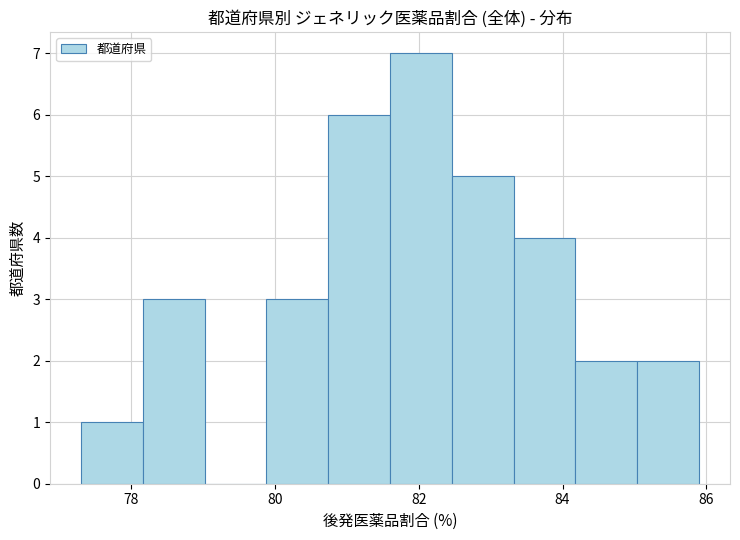

Reading left to right, transcribe this chart: for each bar, give the range it covers on the x-axis and its height. Neither the bar edges nor the heights are printed on the chart, so give them approximately, as read against the axes.

77.30 to 78.16: 1
78.16 to 79.02: 3
79.02 to 79.88: 0
79.88 to 80.74: 3
80.74 to 81.60: 6
81.60 to 82.46: 7
82.46 to 83.32: 5
83.32 to 84.18: 4
84.18 to 85.04: 2
85.04 to 85.90: 2